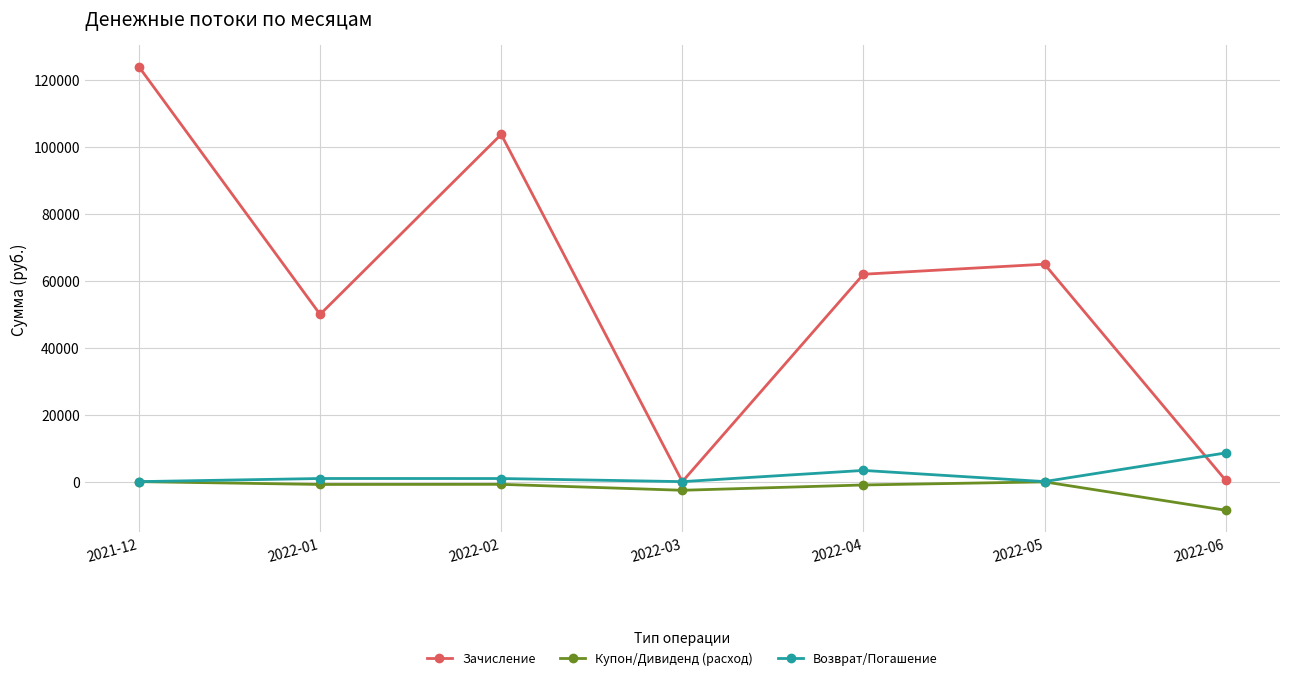

What is the sum of all Возврат/Погашение values?

13815.5